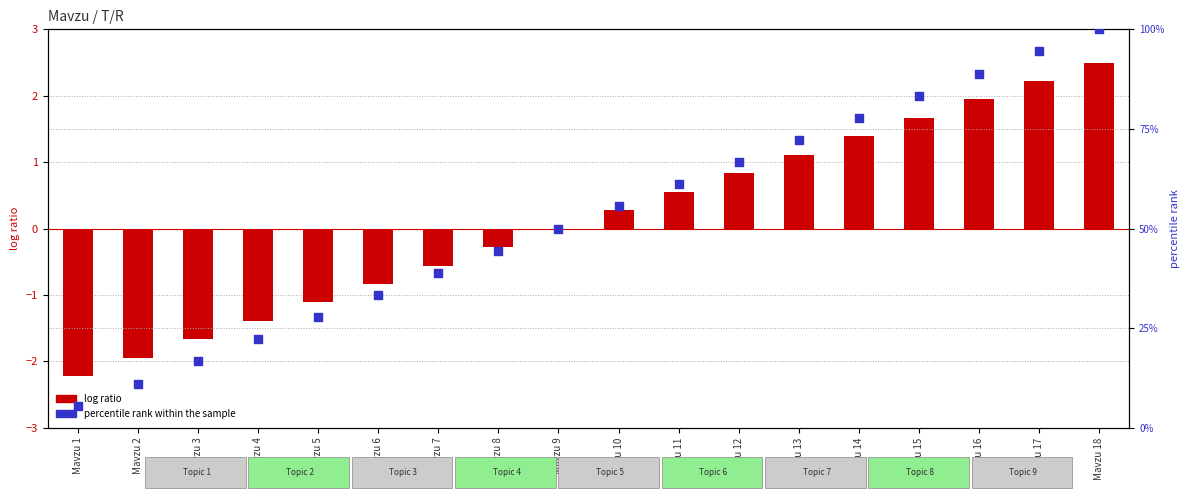

Which series reaches the minimum Y coordinate?

log ratio